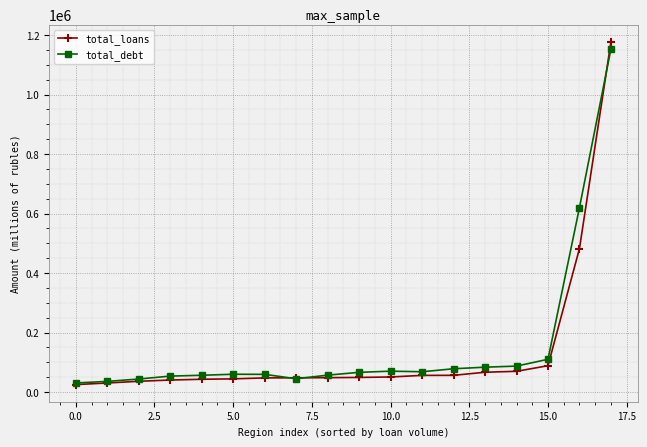

What is the greatest value displayed?

1177240